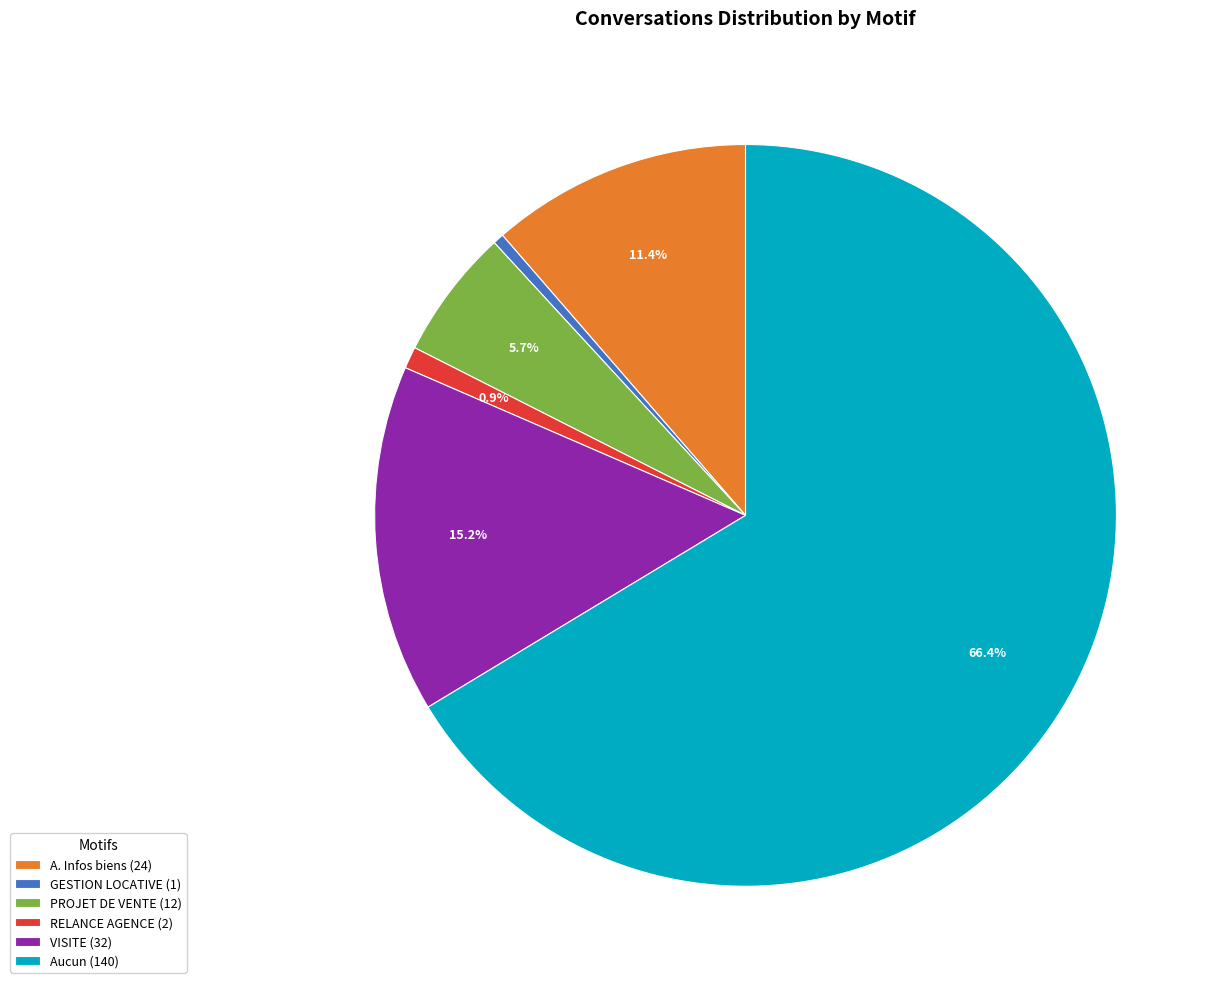

What percentage is NOT represented by RELANCE AGENCE (2)?

99.1%